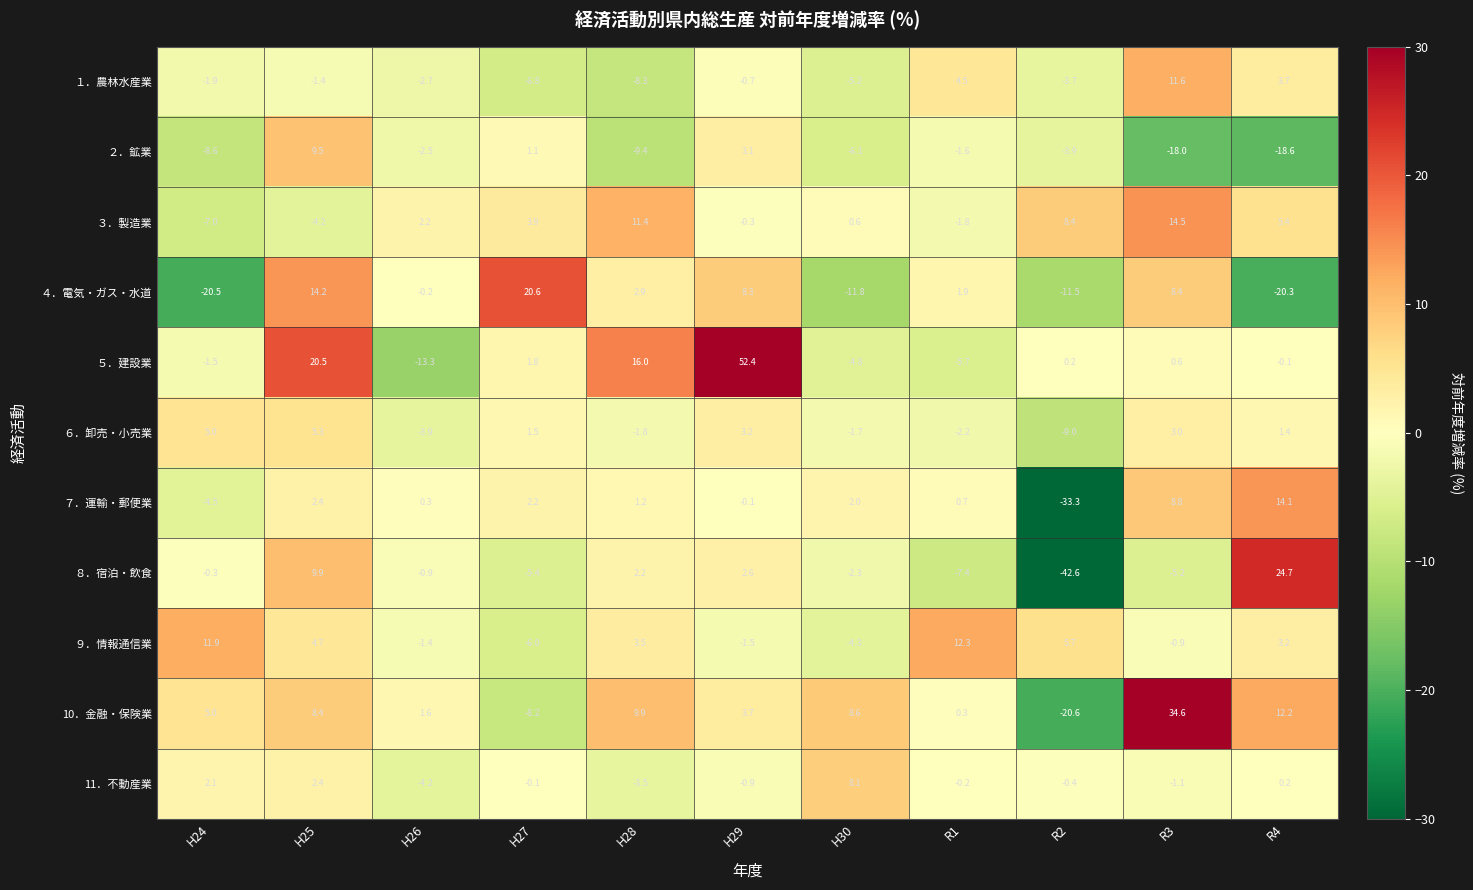

The ４．電気・ガス・水道 series shows -4.3 at H30. True or false?

False